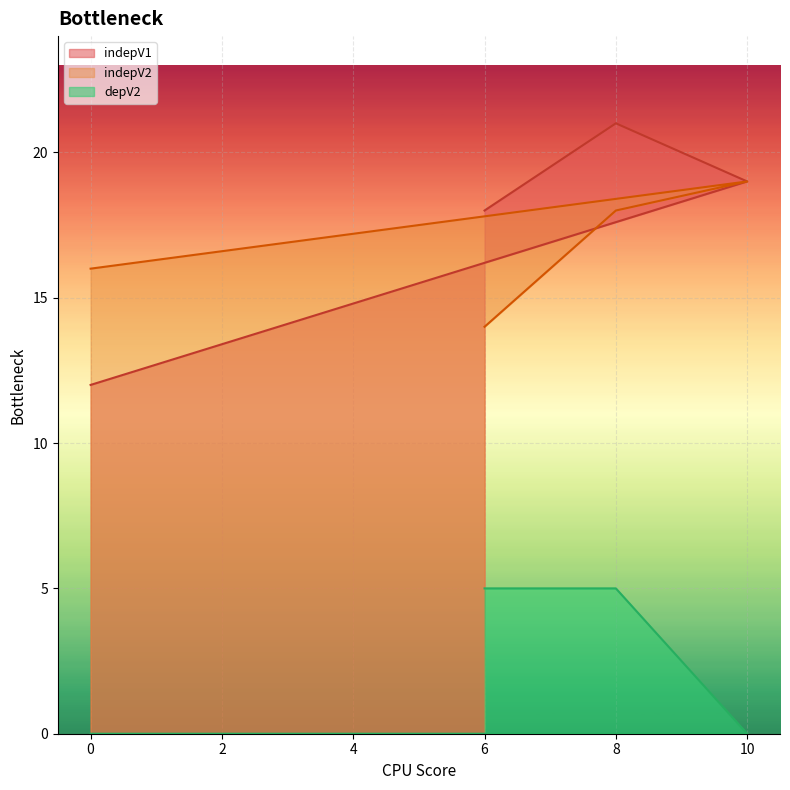

True or false: indepV1 has a value of 12 at 0.

True